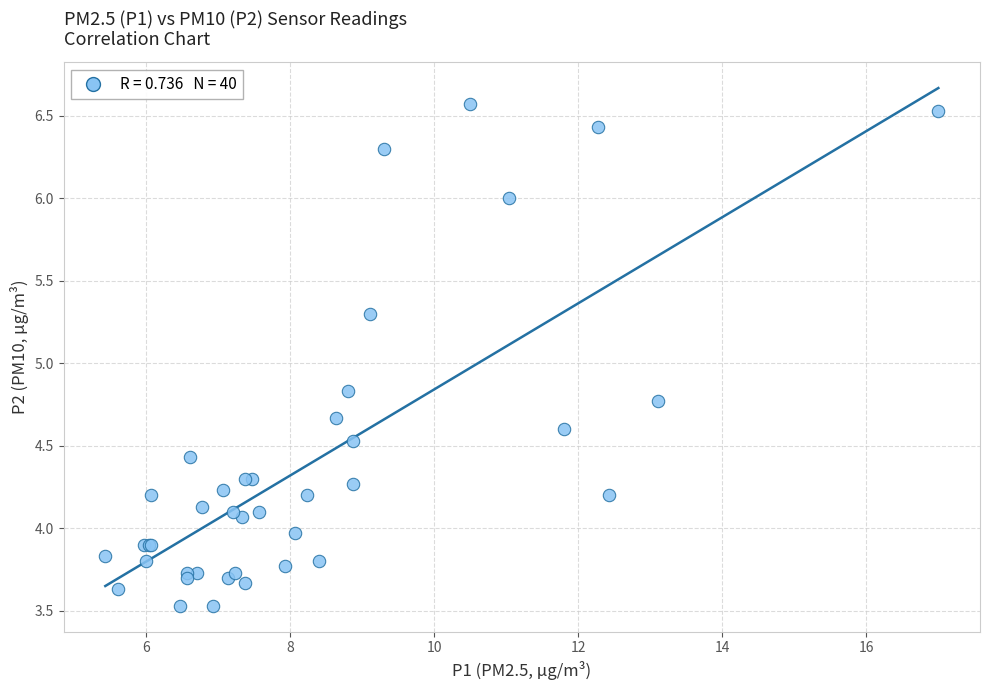

What Y value in the scatter plot is closest to 5?

4.8